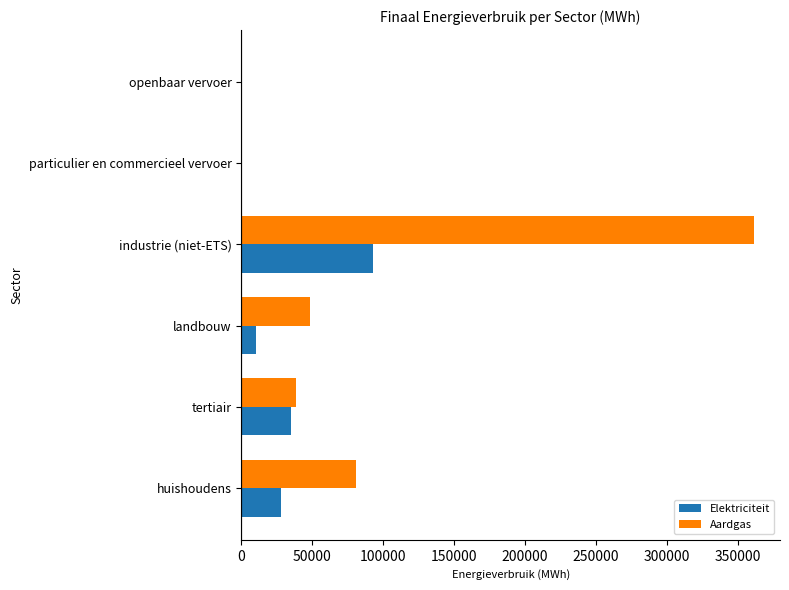

The value of Elektriciteit at huishoudens is 28234.5. True or false?

True